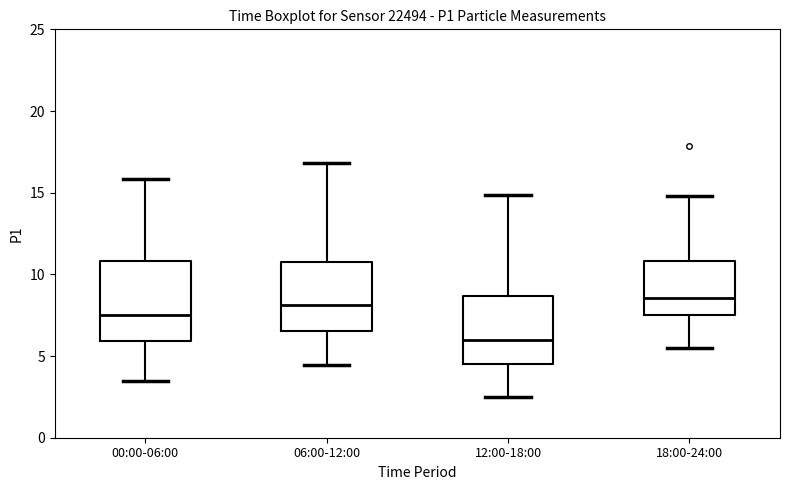

Comparing the boxes themselves (not the whiskers), which one is the tallest?

00:00-06:00